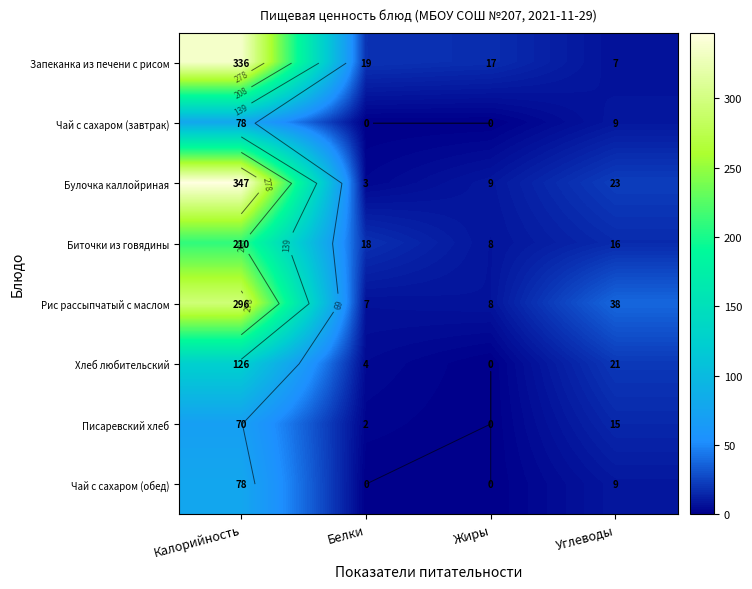

What is the maximum value for Писаревский хлеб?

70